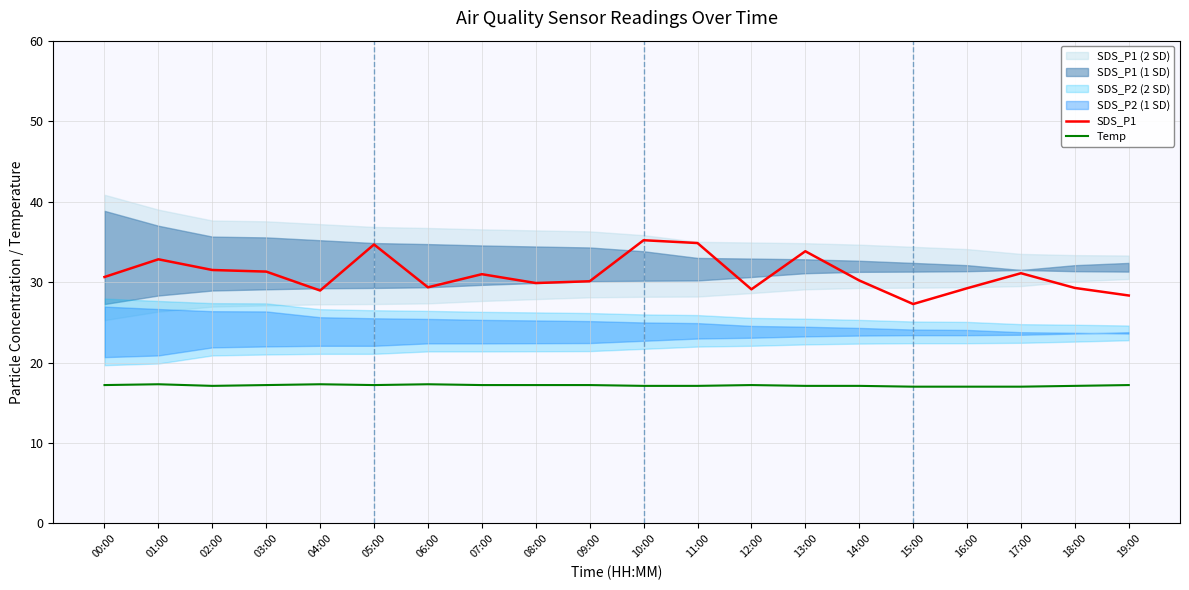

At 03:00, list the series in order from smallest to largest.

Temp, SDS_P1